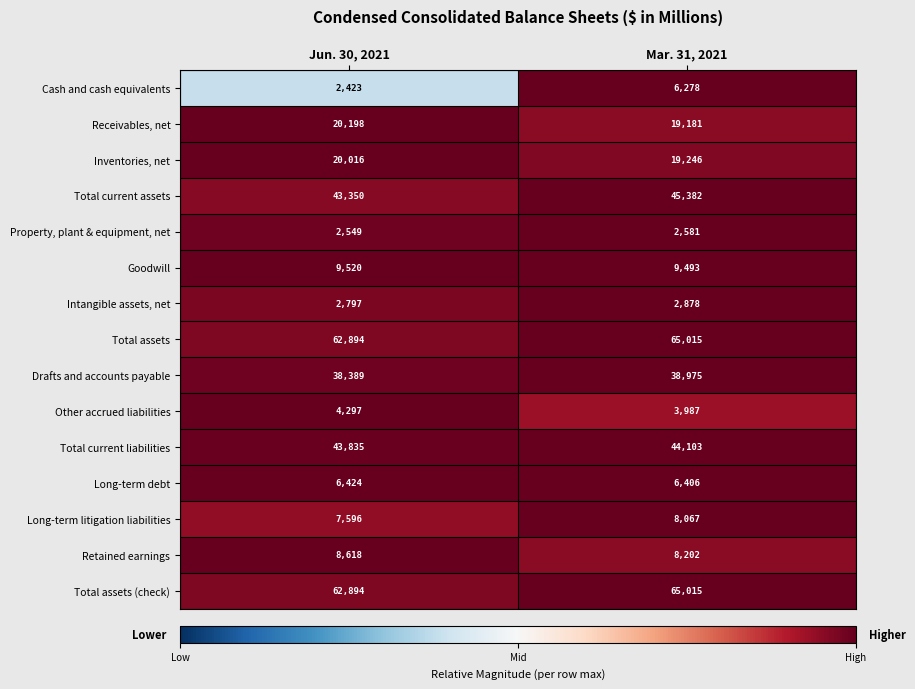

What is the difference between the highest and lowest values at Jun. 30, 2021?

60471